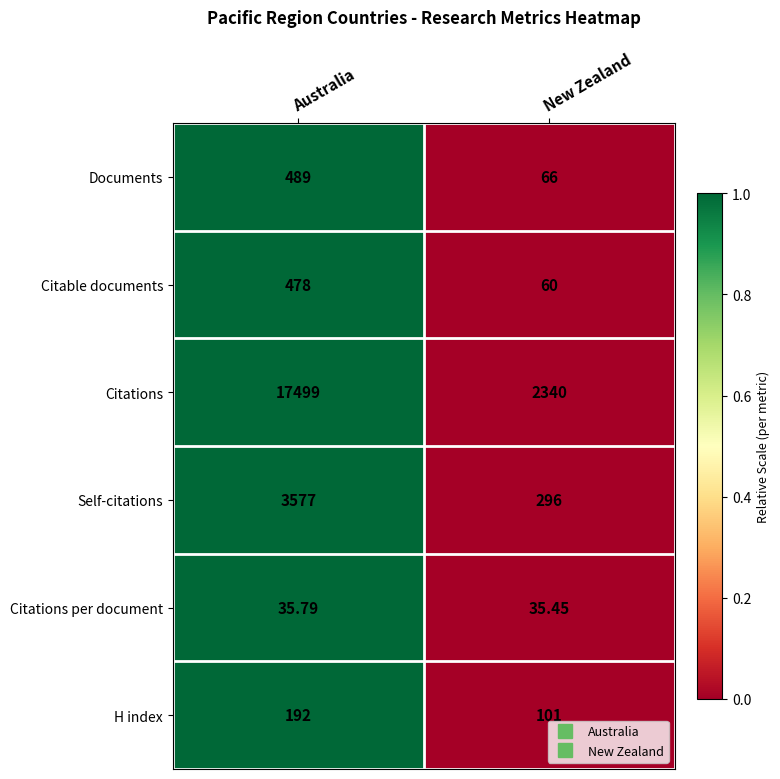

Is the value of Citations per document at Australia greater than the value of Self-citations at New Zealand?

No